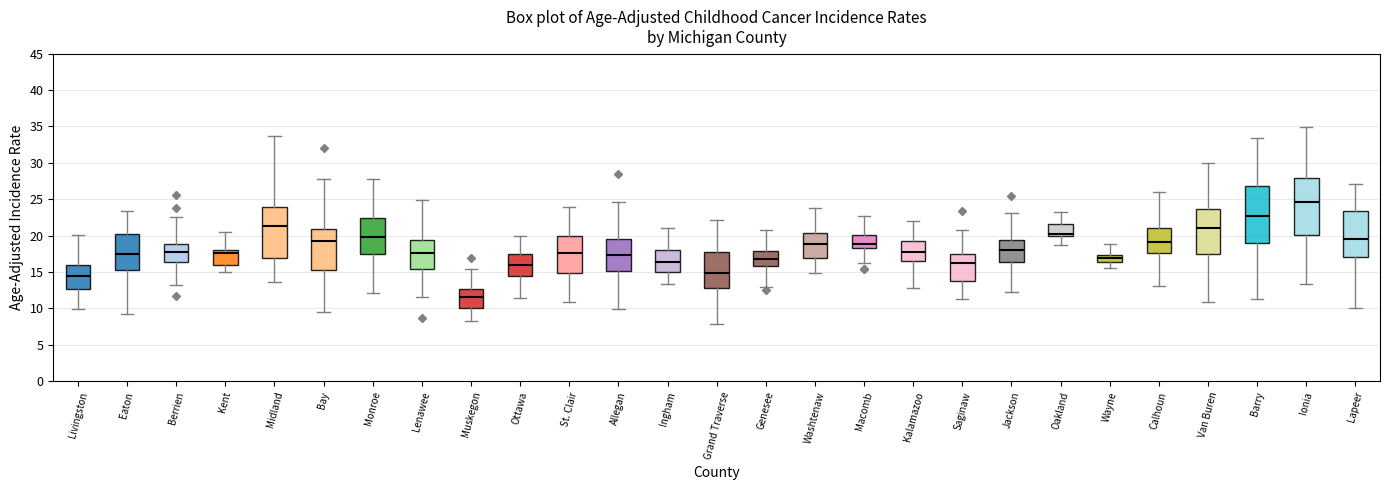

Which box has the highest median line?

Ionia